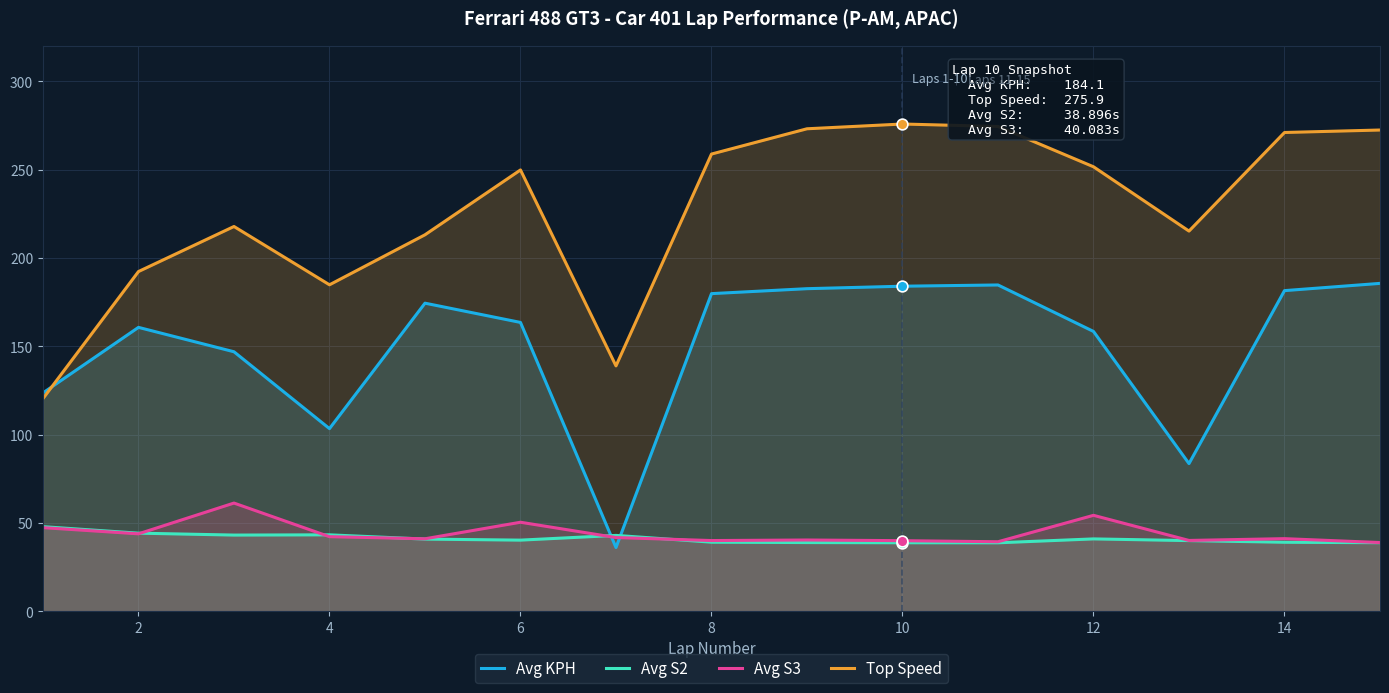

Which series has the largest total across all categories?

Top Speed